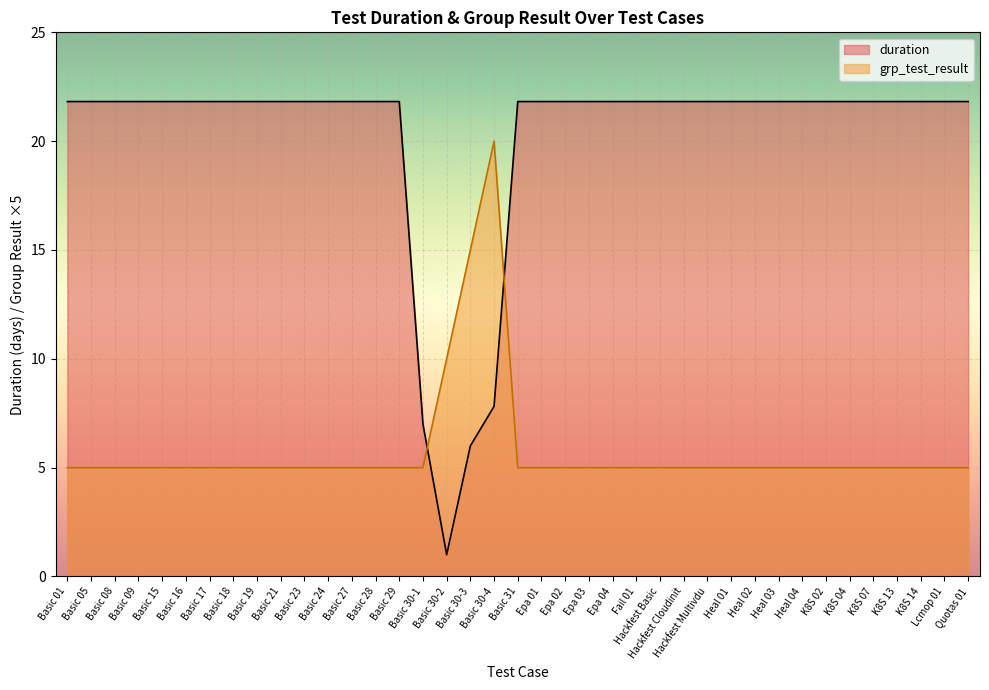

What is the minimum value shown in the chart?

1.0